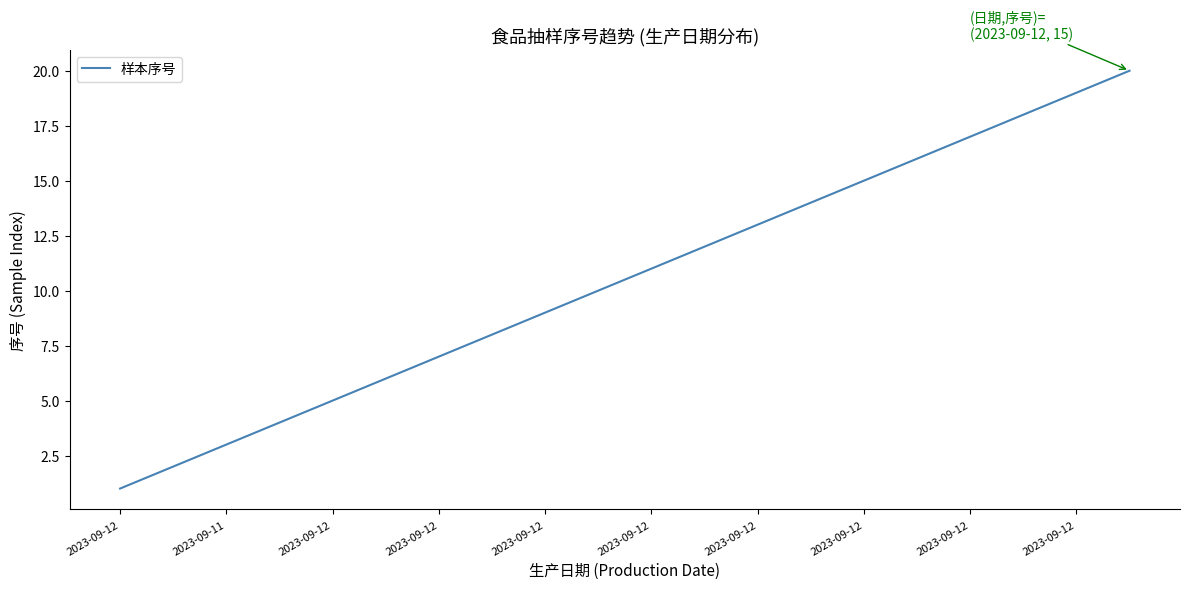

What is the difference between the maximum and minimum values?

19